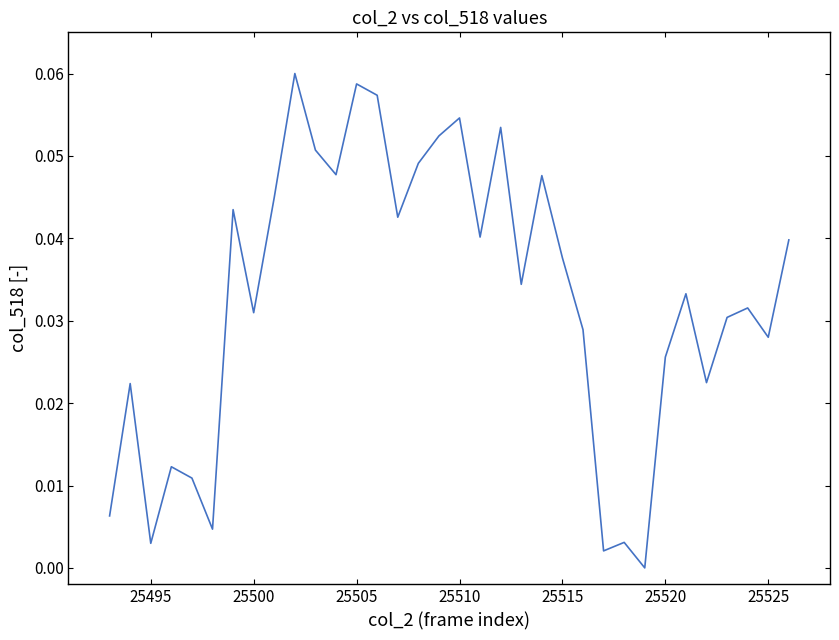

True or false: the data shows 0.0 at 25510.

False